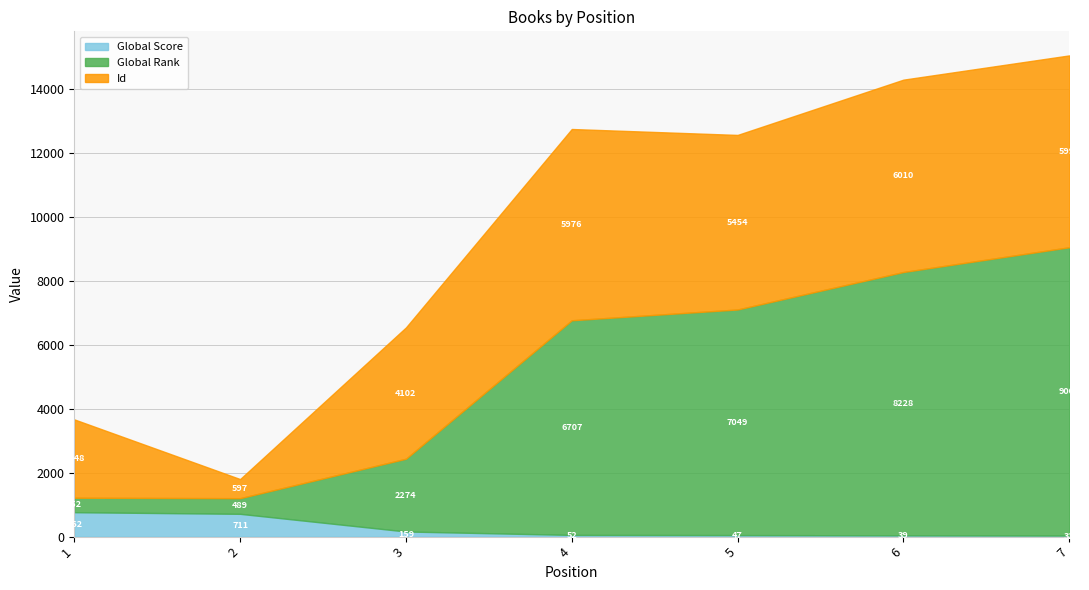

Count the number of data series in this chart.

3